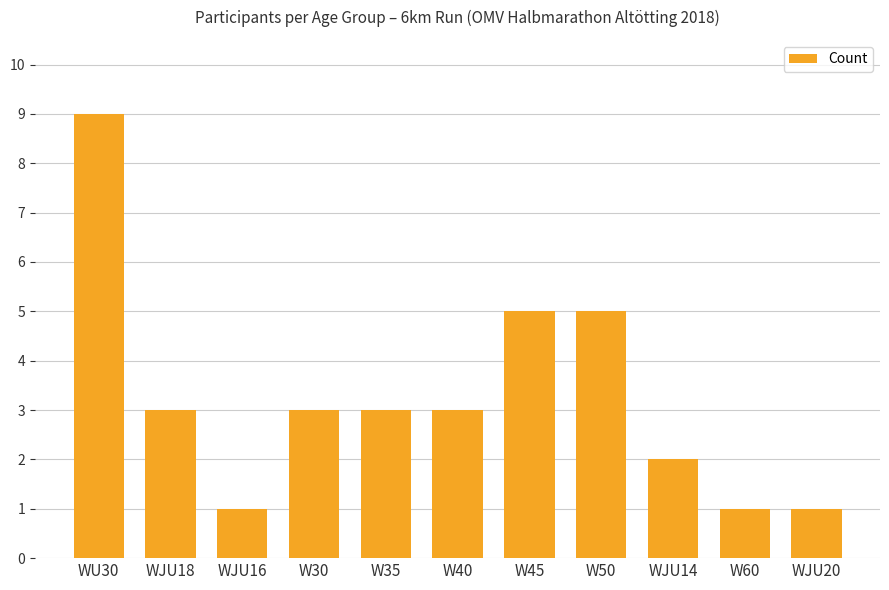

Count the number of data series in this chart.

1